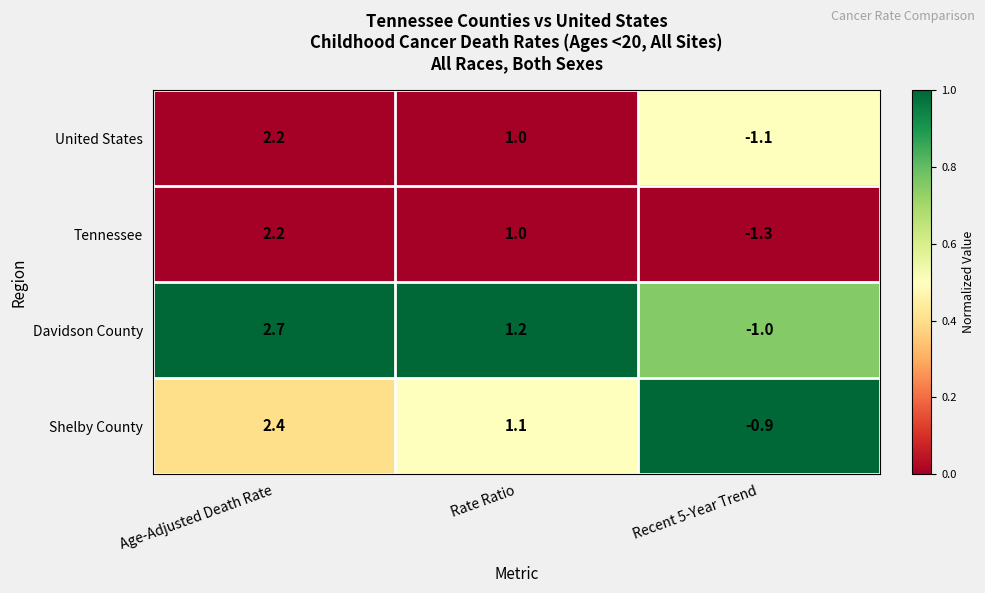

At which label is Davidson County closest to 0?

Recent 5-Year Trend